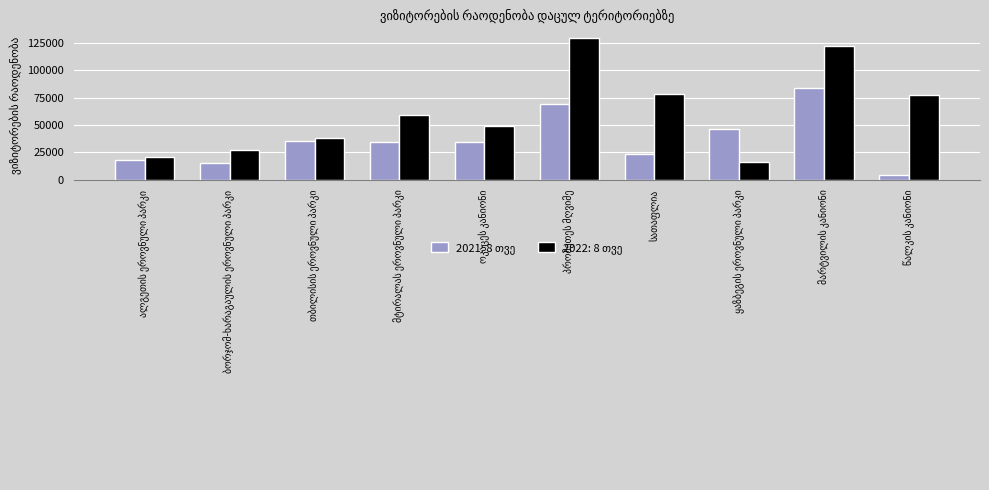

Where is 2022: 8 თვე nearest to the value 72644?

წალკის კანიონი